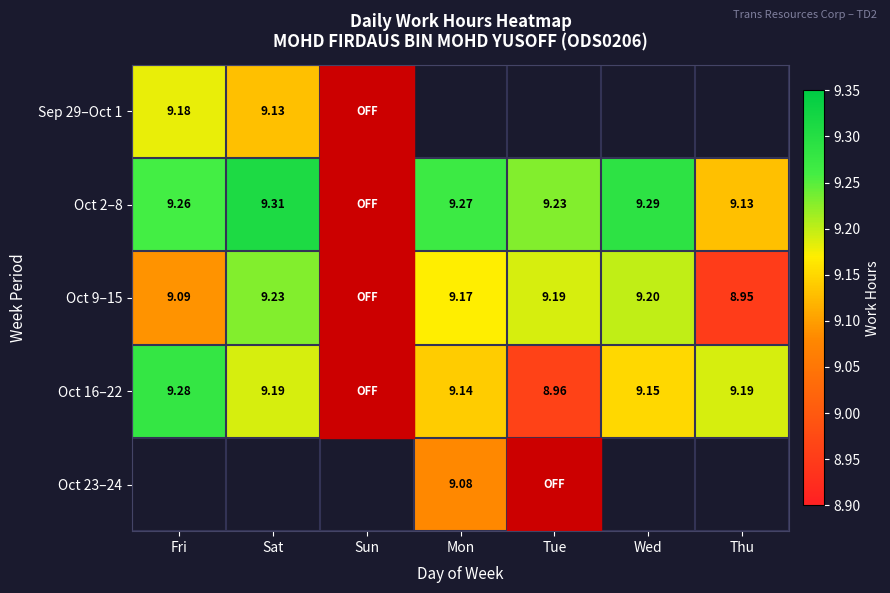

Where is Sep 29–Oct 1 nearest to the value 9?

Sat